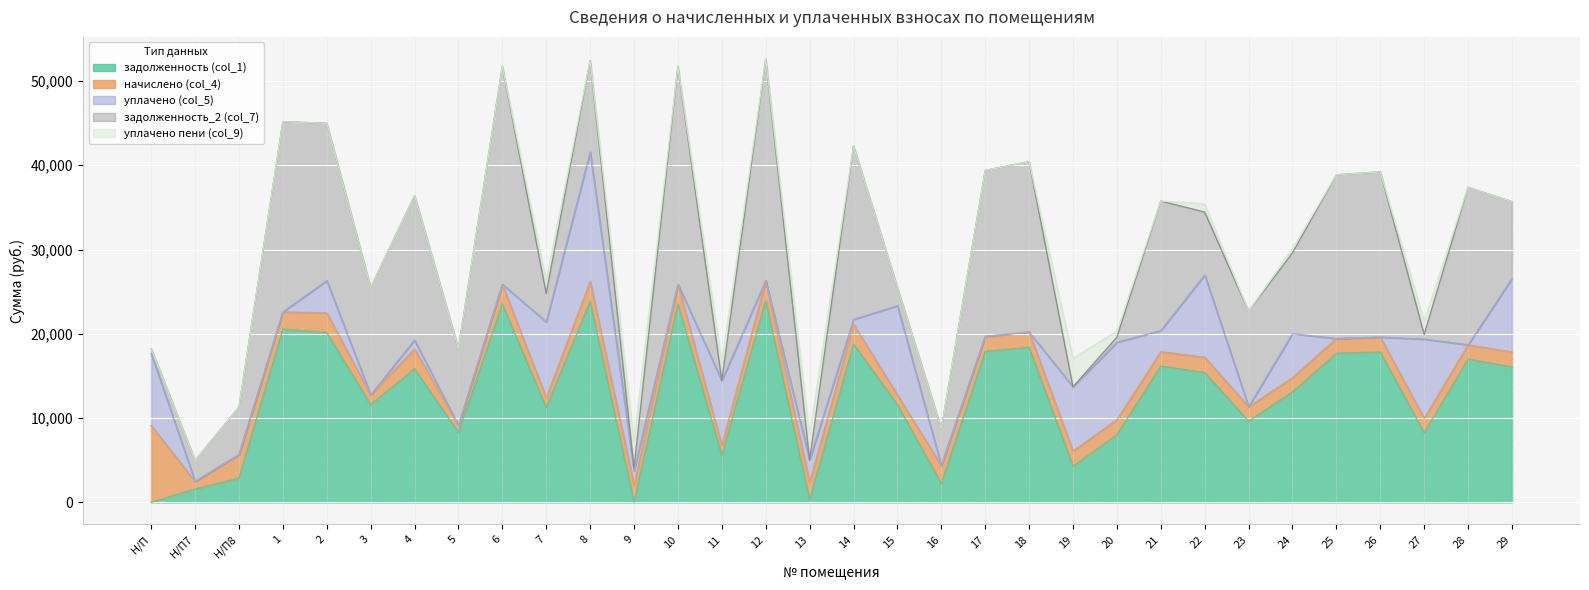

At how many categories does at least one series exceed 6649?

27